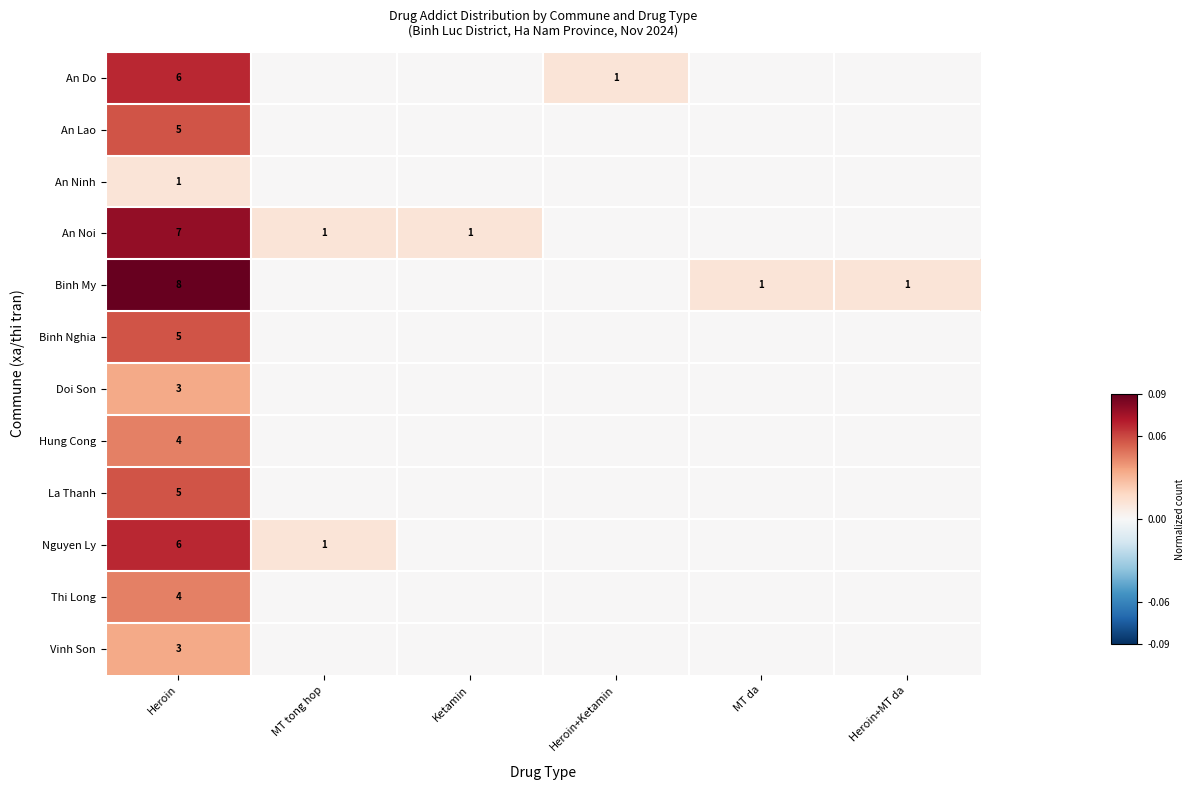

Which has a higher value, Heroin+MT da or MT da?

Heroin+MT da